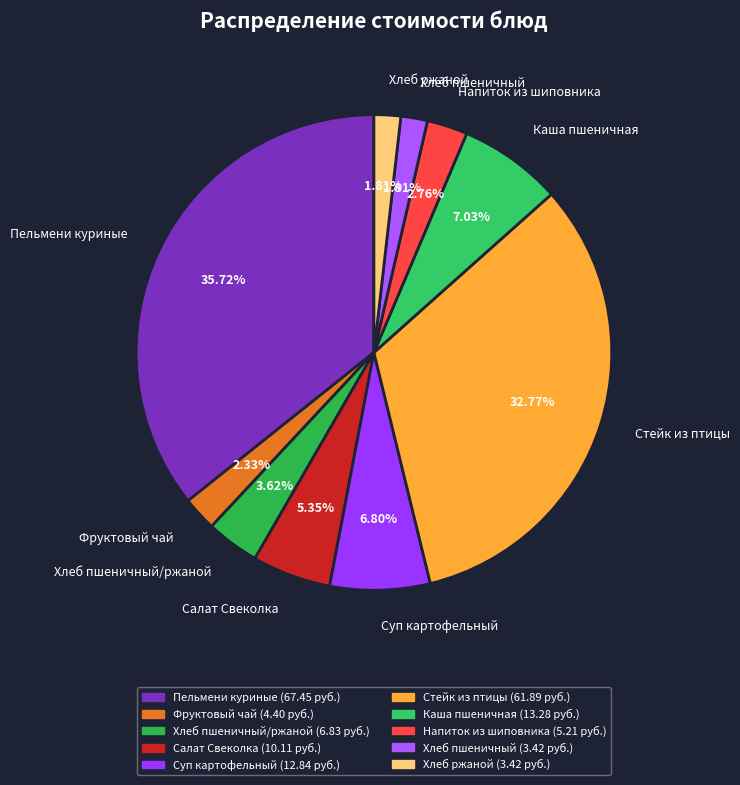

Is there a majority slice in this chart?

No